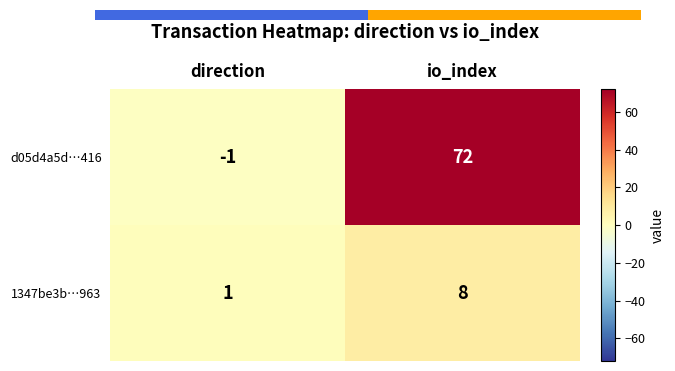

What is the difference between the 1347be3b…963 values at direction and io_index?

7